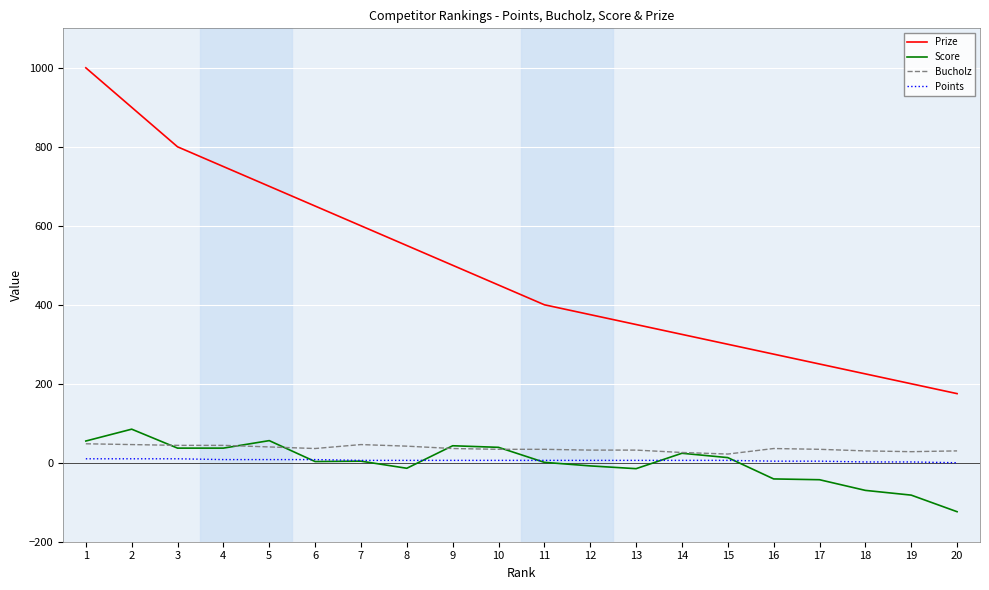

What is the lowest value of the Score series?

-124